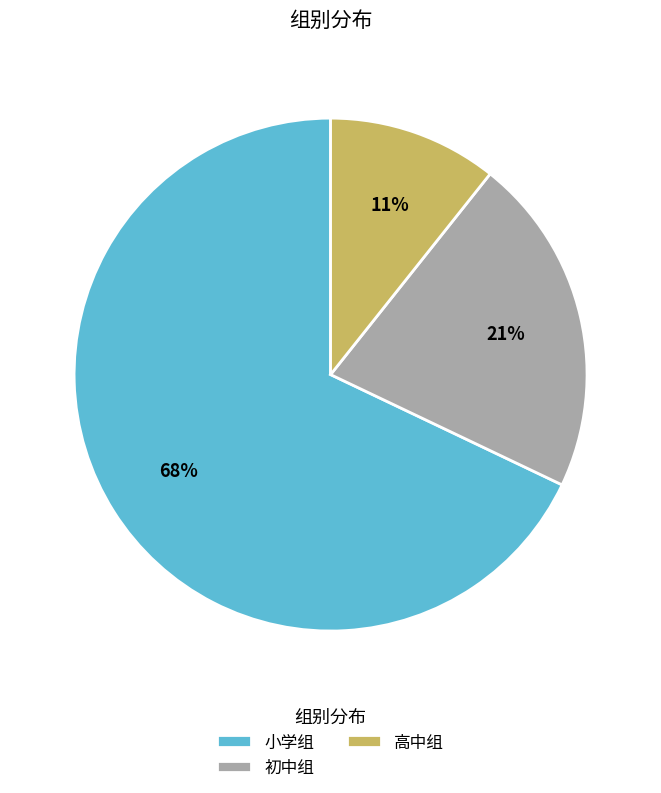

Is the sum of 高中组 and 初中组 greater than half?

No